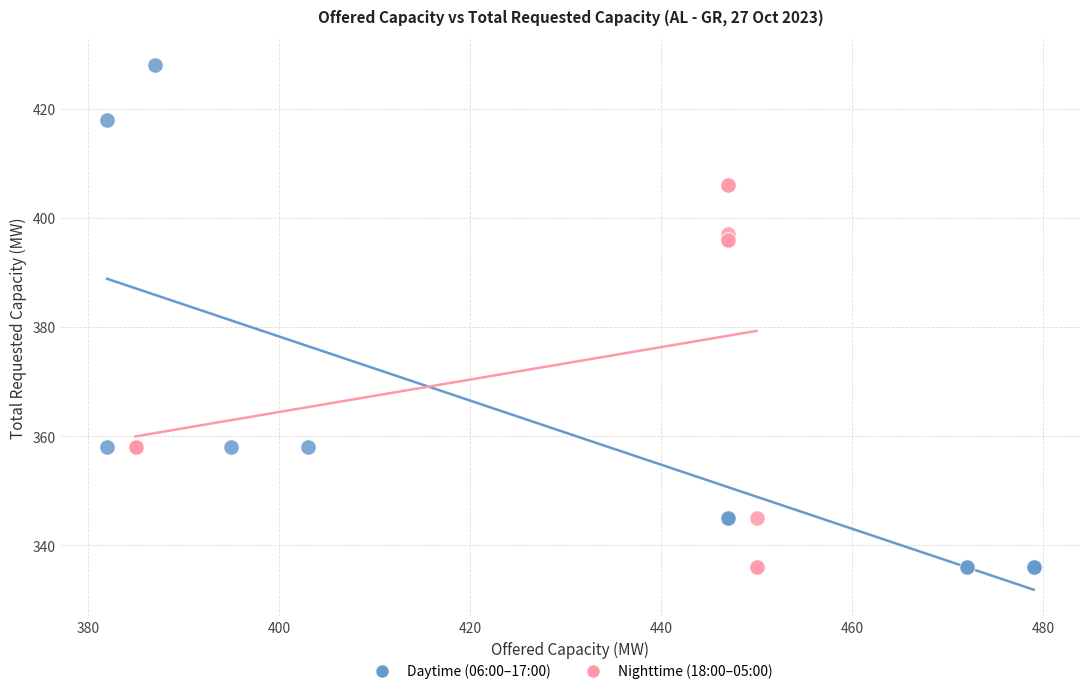

Which series contains the highest Y value?

Daytime (06:00–17:00)